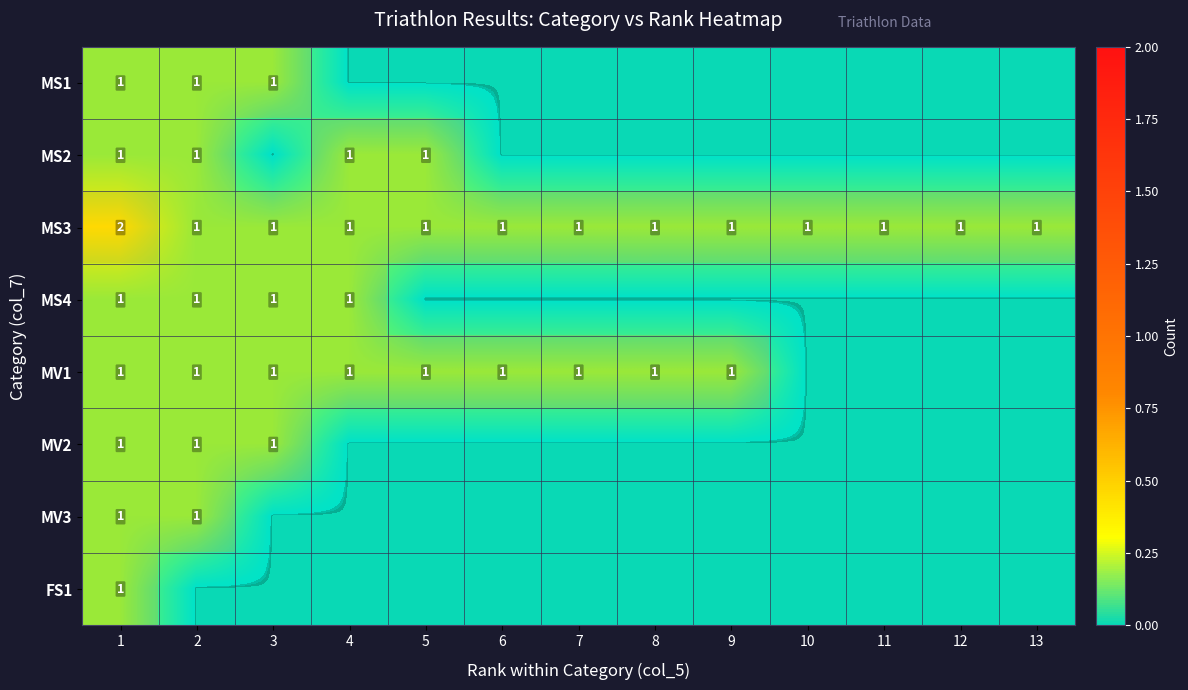

The MS1 series shows 1 at 4. True or false?

False